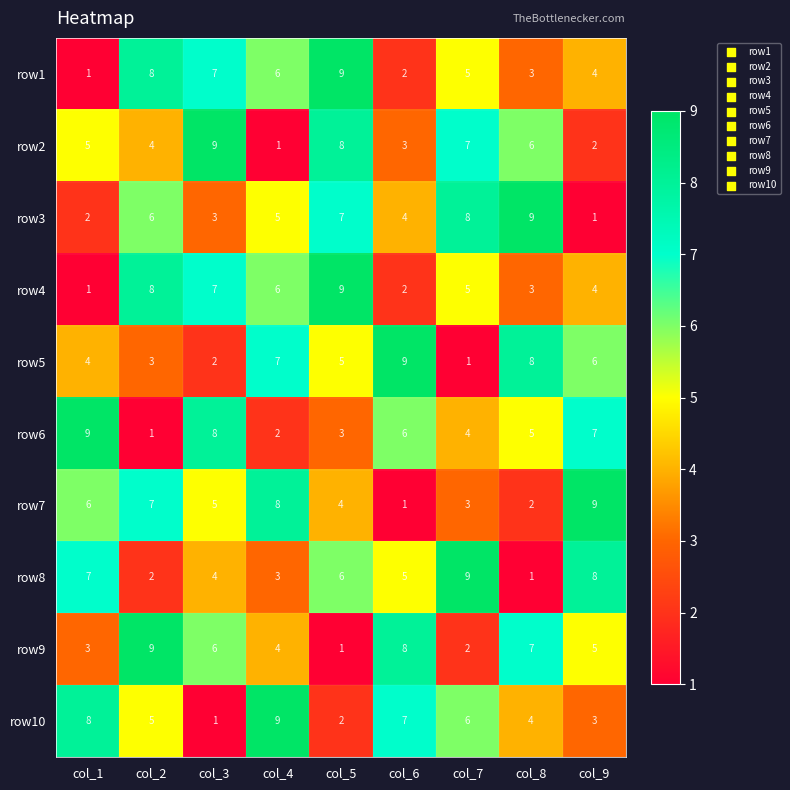

Where does the row1 series first go above 5?

col_2